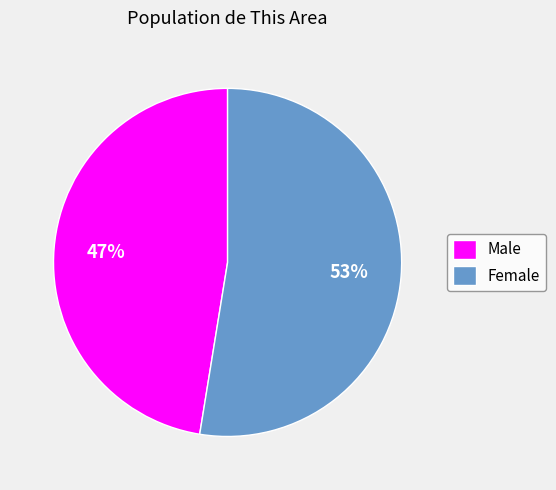

What percentage is the Female slice, to the nearest percent?

53%